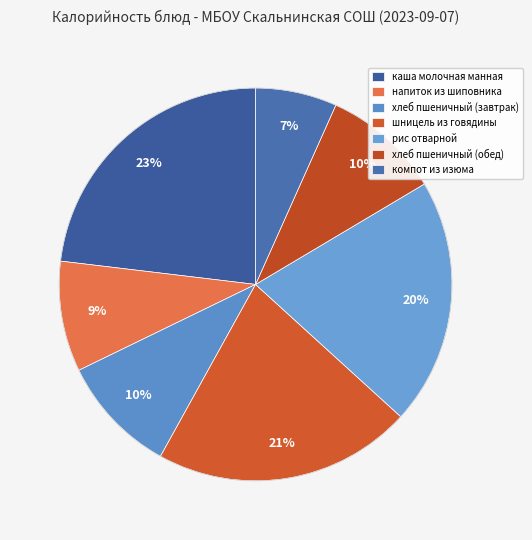

To the nearest percent, what is the difference between the largest and smallest slice percentages?

16%